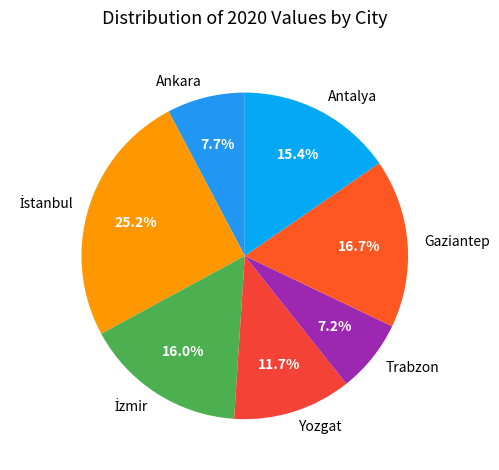

How many slices are in this pie chart?

7